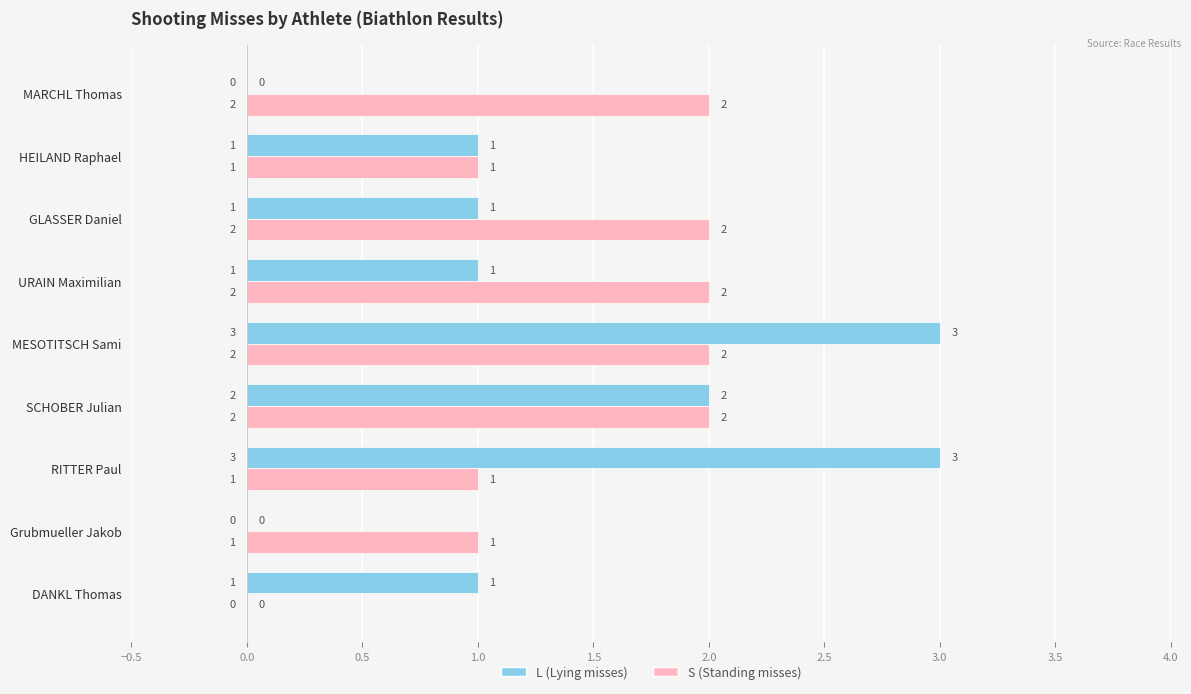

True or false: S (Standing misses) has a value of 1 at RITTER Paul.

True